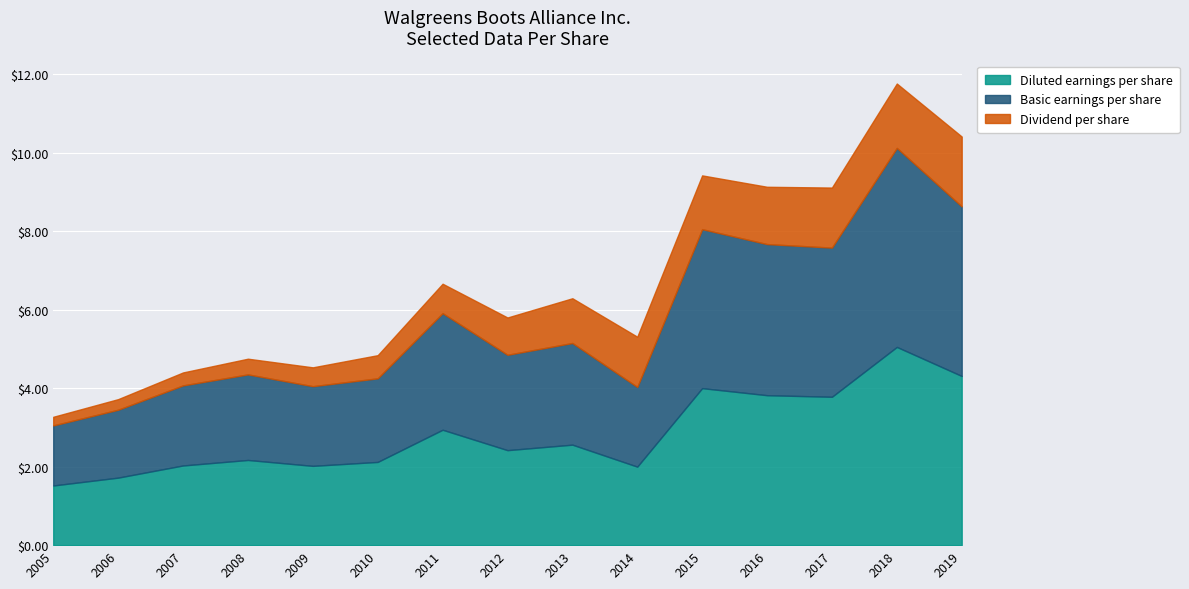

Between 2010 and 2014, which series saw the biggest shift?

Dividend per share